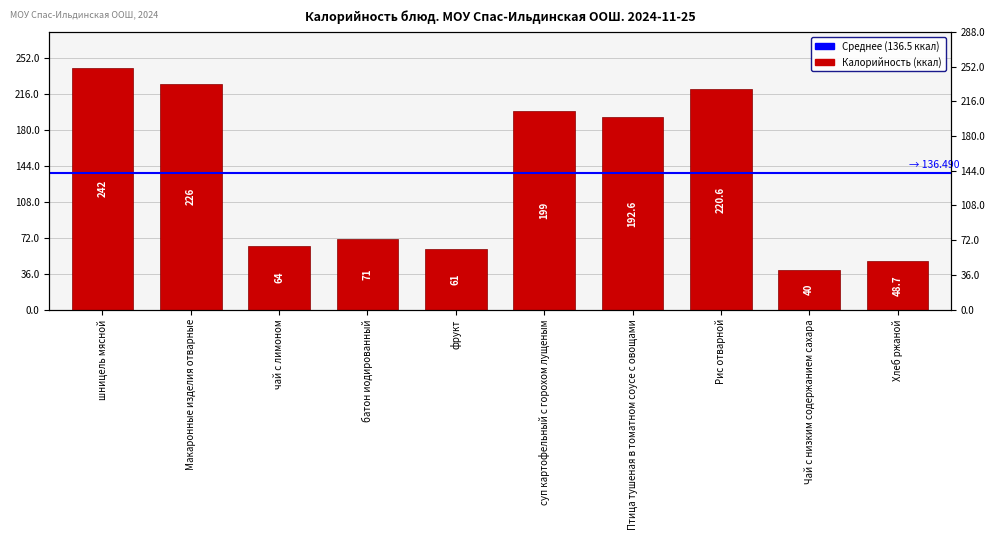

What is the sum of all values?

1364.9